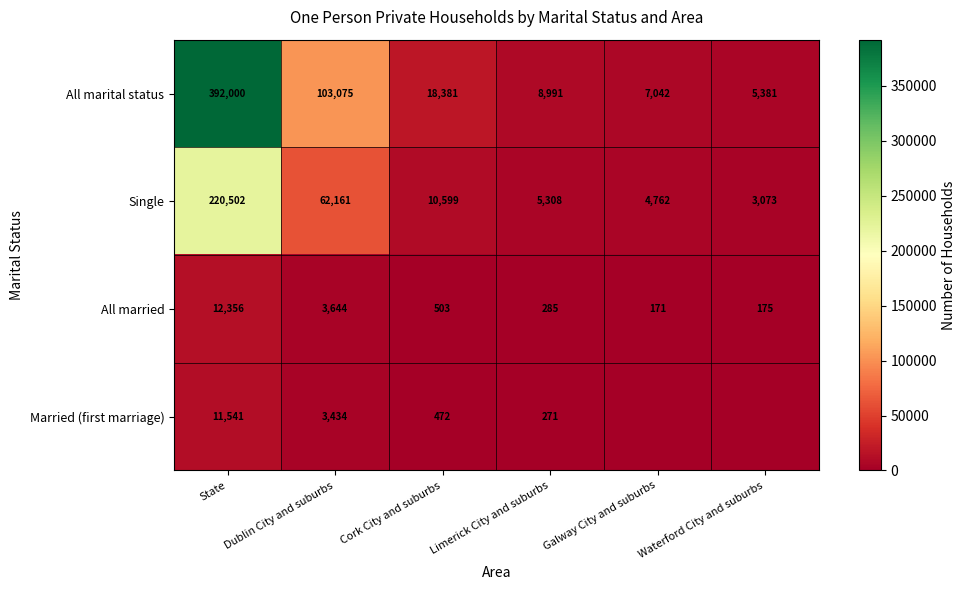

What is the spread (max minus min) of values at State?

380459